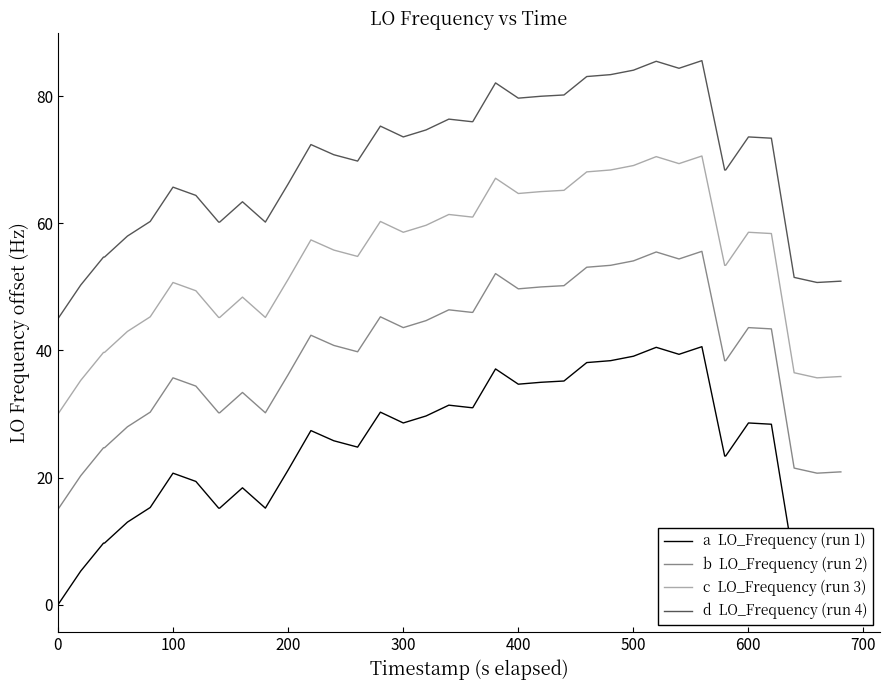

Is this an area chart (filled region under the line)?

No